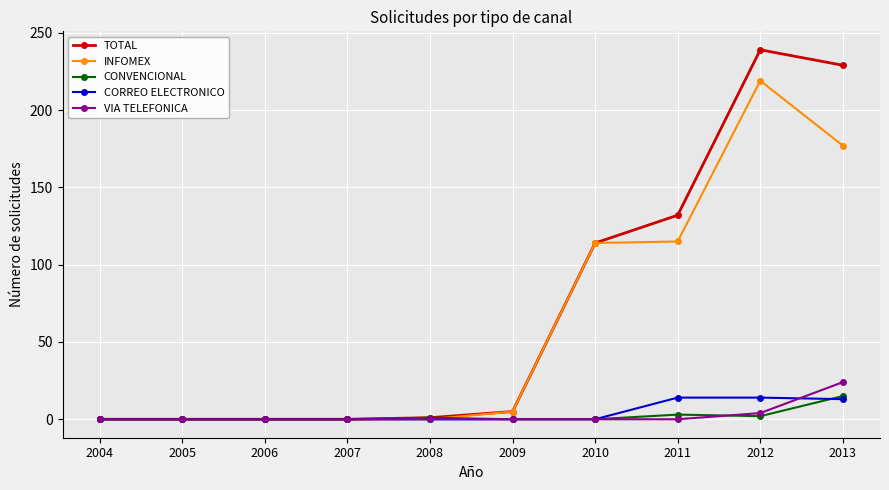

At which category does the chart reach its peak across all series?

2012